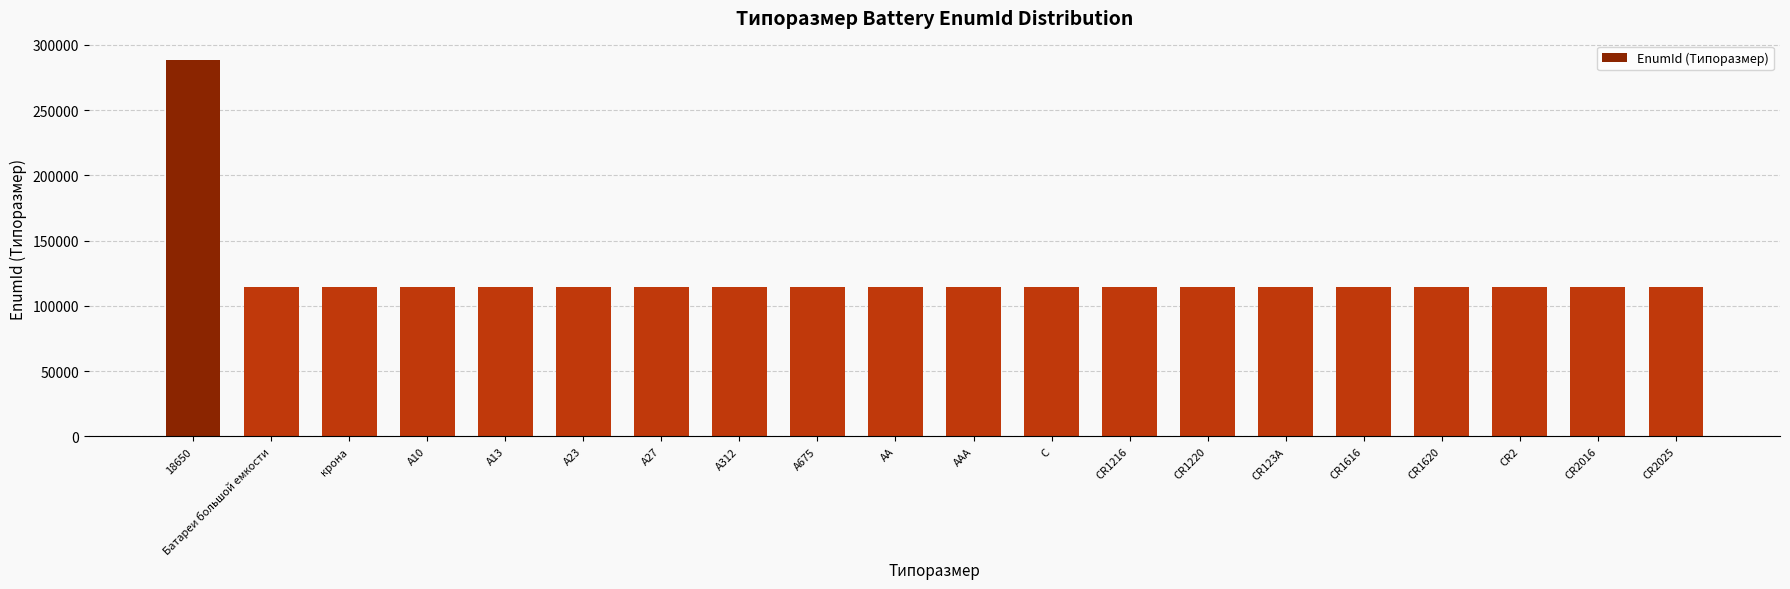

What is the change in value from 18650 to AAA?

-174654